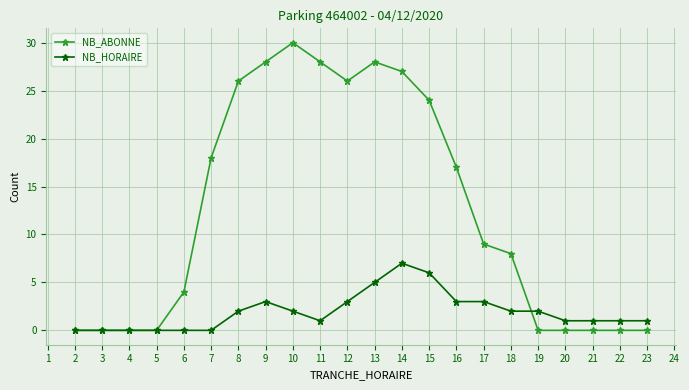

True or false: NB_ABONNE has more than 0 points higher than both neighbors.

True